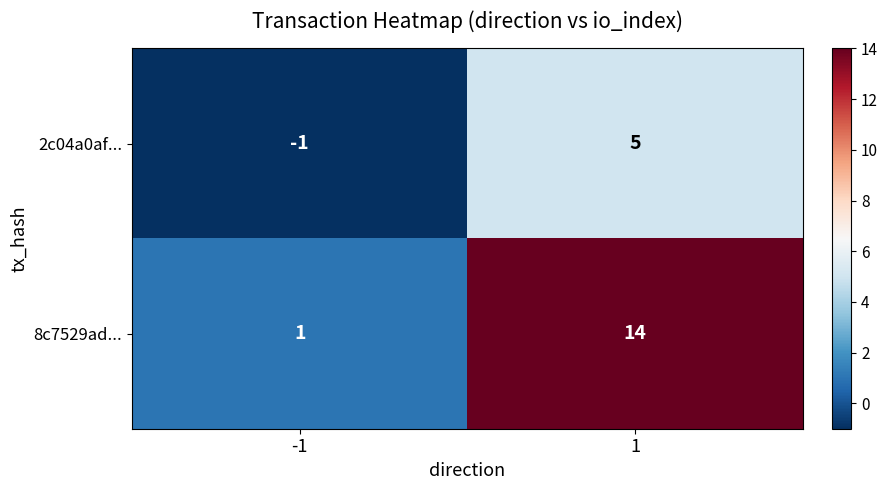

Is it true that 8c7529ad... equals 25 at 1?

False